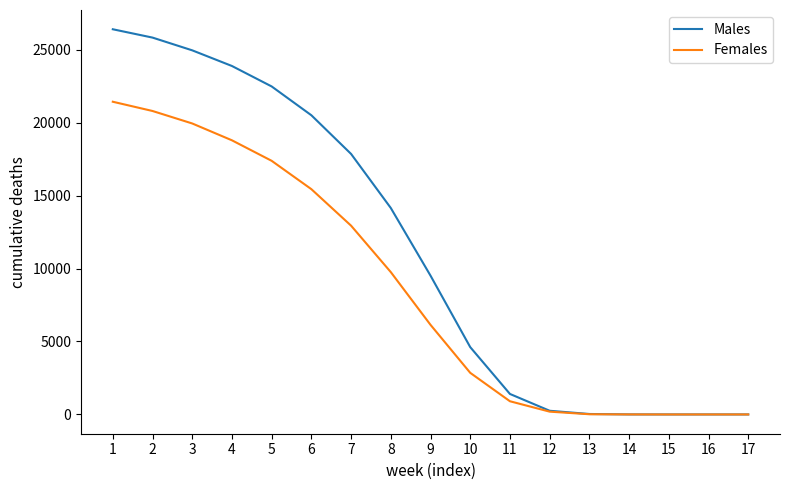

True or false: Females has a value of 193 at 12.

True